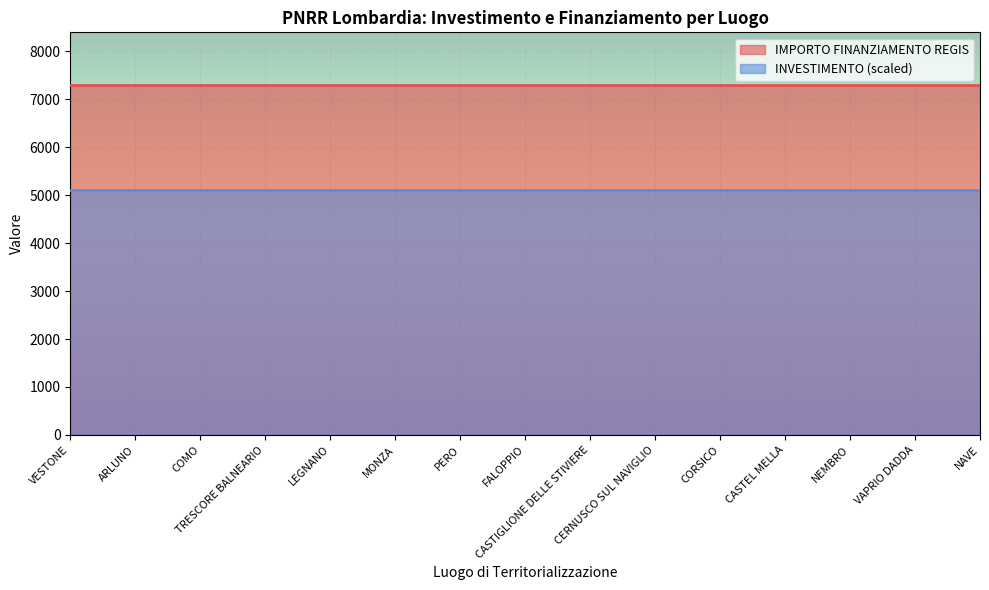

Which has a higher value, VAPRIO DADDA or ARLUNO?

VAPRIO DADDA